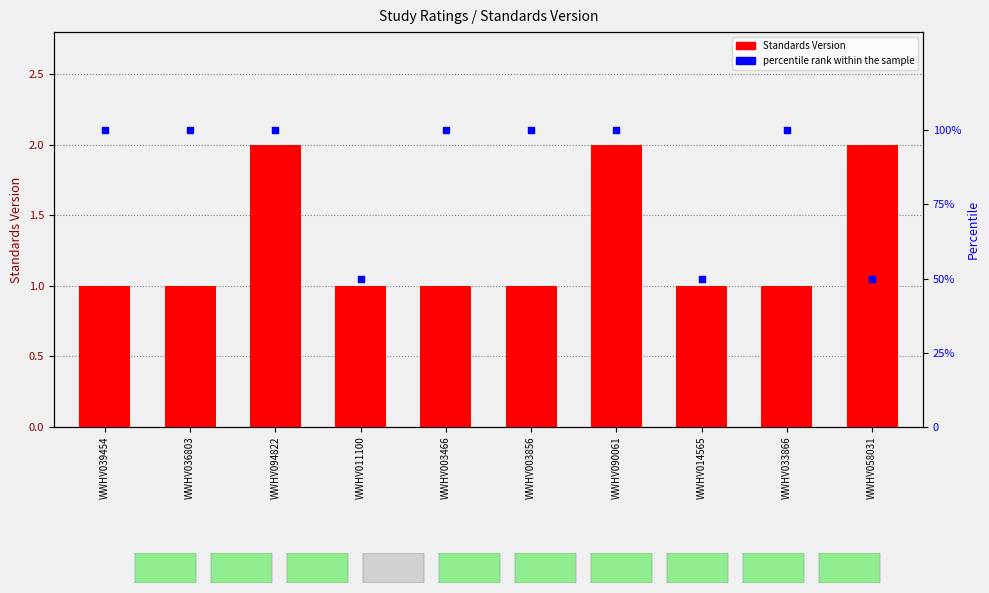

What is the total value across all series at WWHV058031?

52